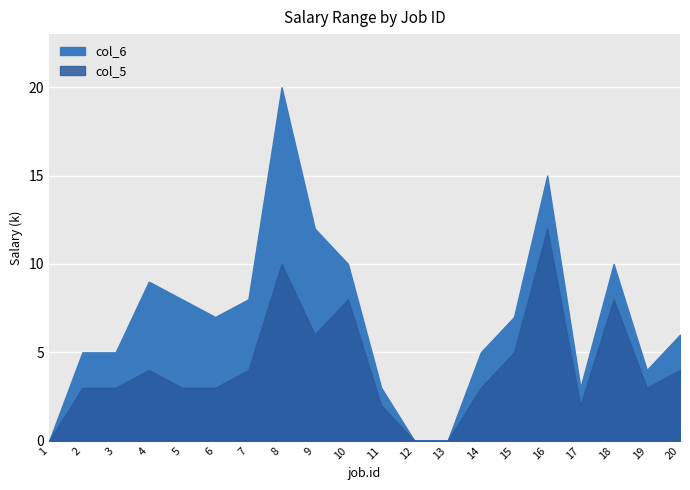

Rank the series at 8 from lowest to highest value.

col_5, col_6